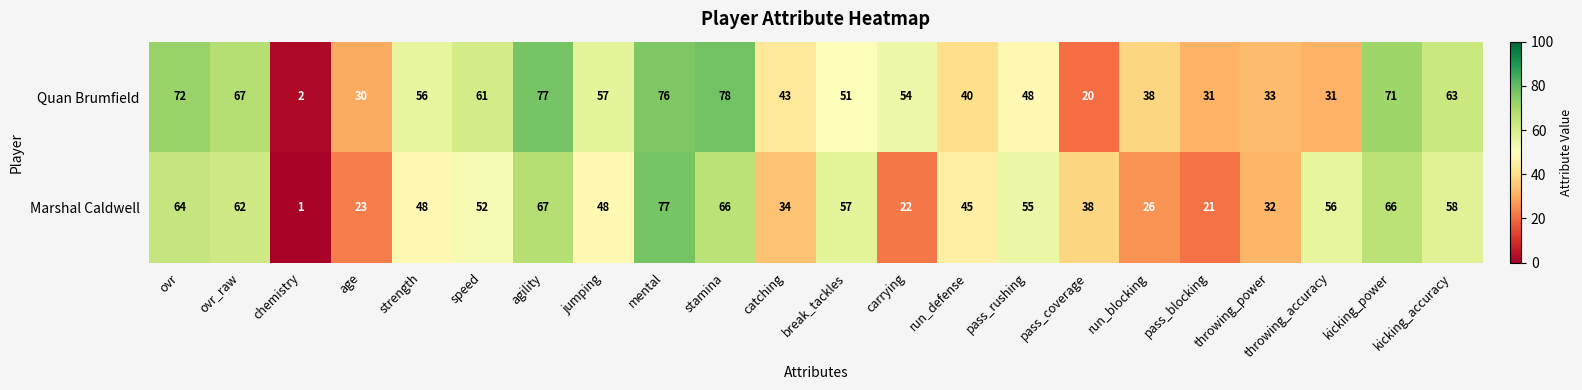

Which label corresponds to the smallest value in the chart?

chemistry